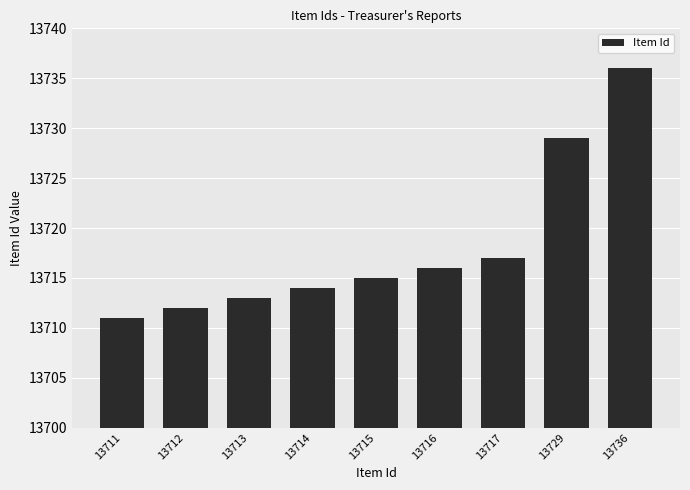

What is the difference between the values at 13711 and 13715?

4